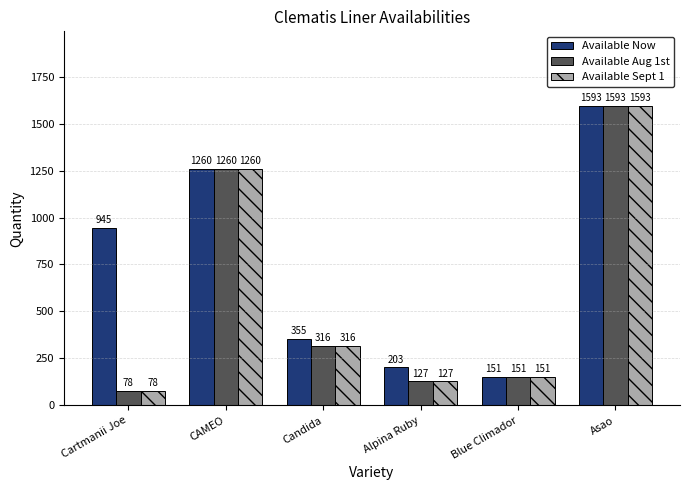

At how many categories does at least one series exceed 1359?

1